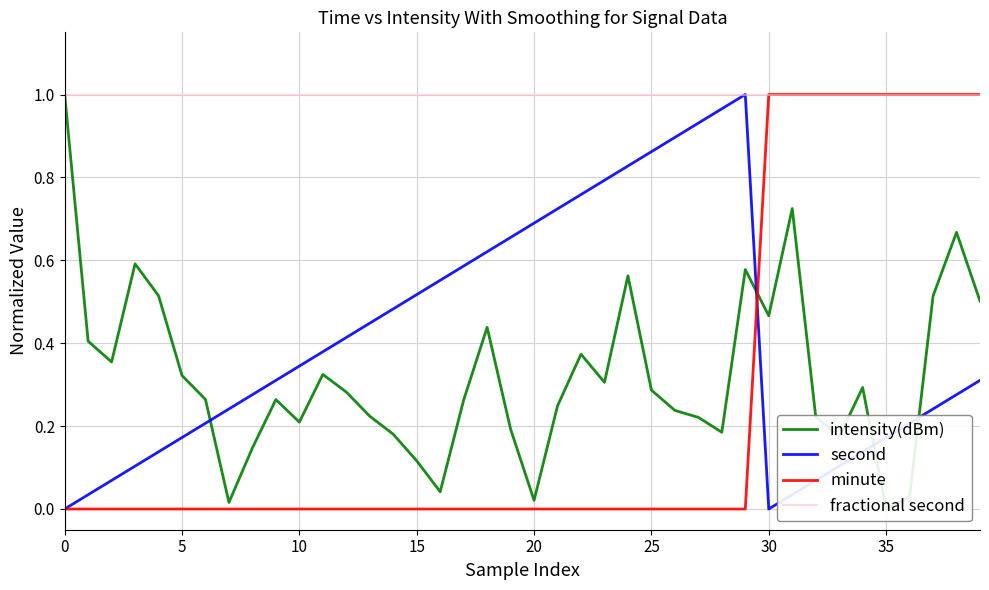

How many lines are shown in the chart?

4